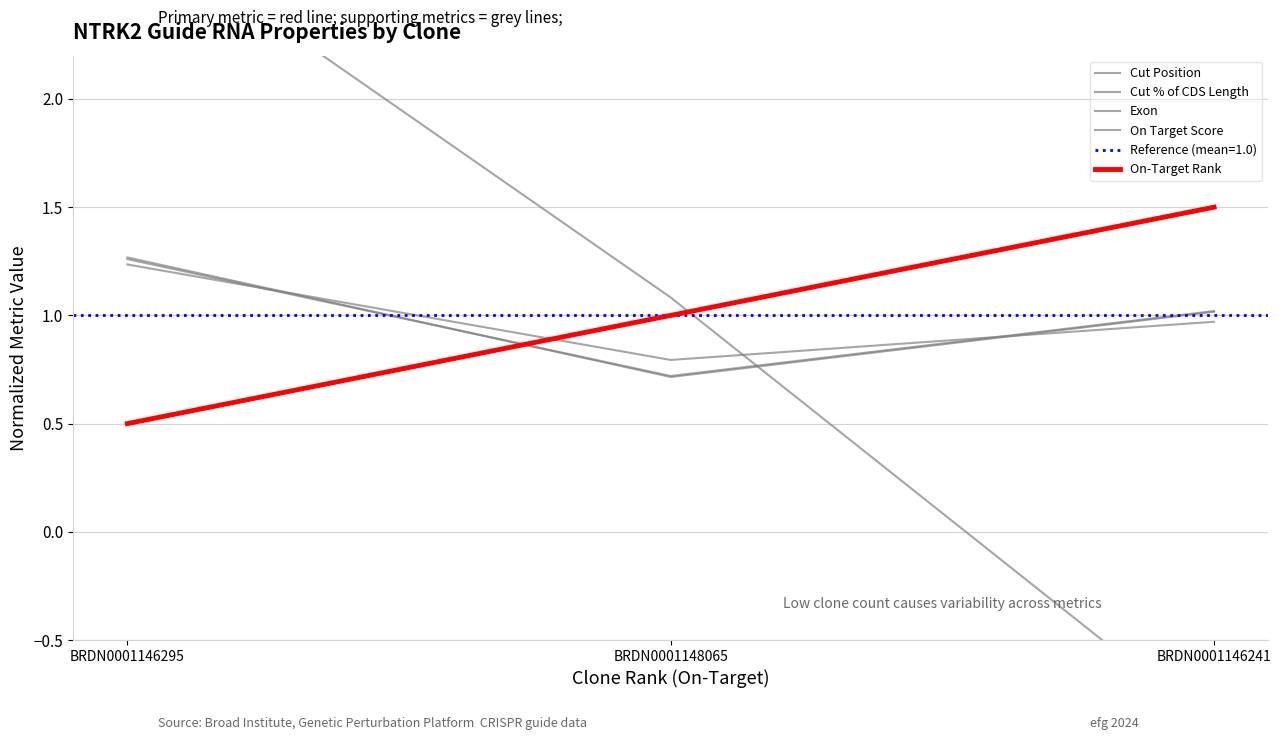

How many data points in On Target Score are less than 1?

1